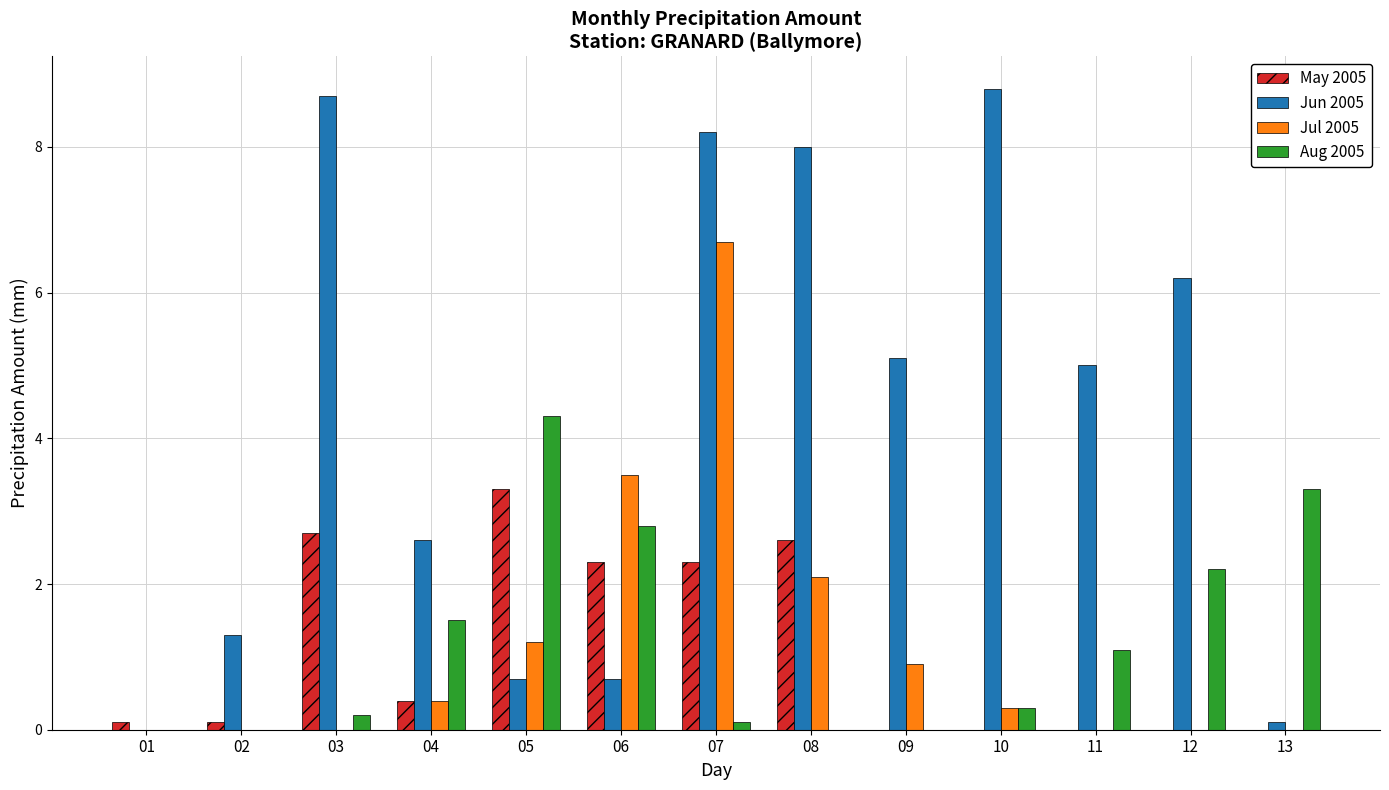

How many distinct data groups are displayed?

4